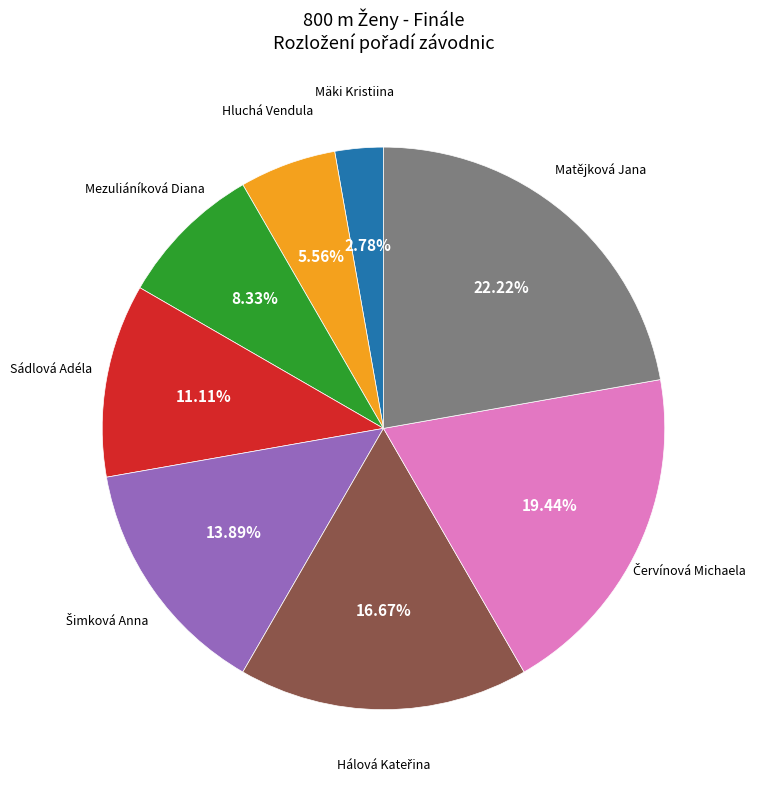

Count the number of slices in the pie.

8